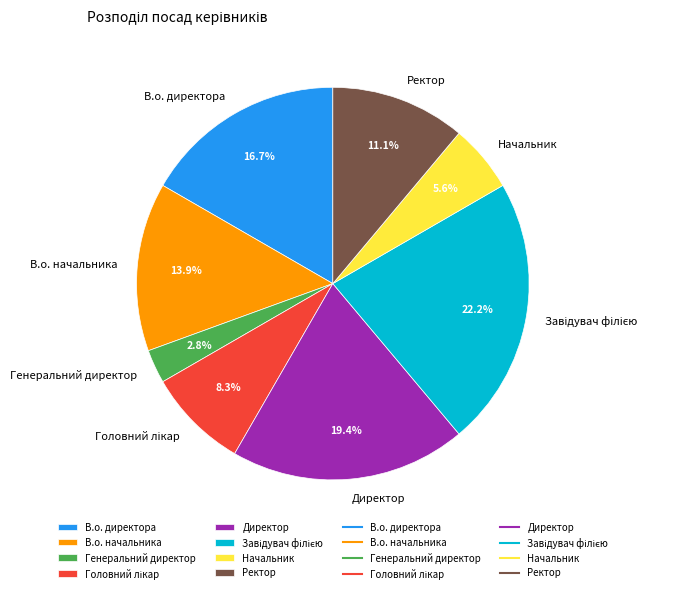

Is the sum of Начальник and В.о. начальника greater than half?

No